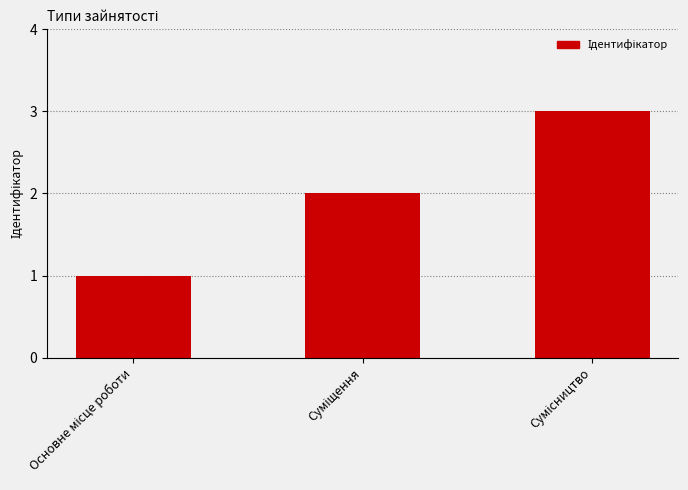

Reading left to right, what are all the values shown in this chart?

1	2	3